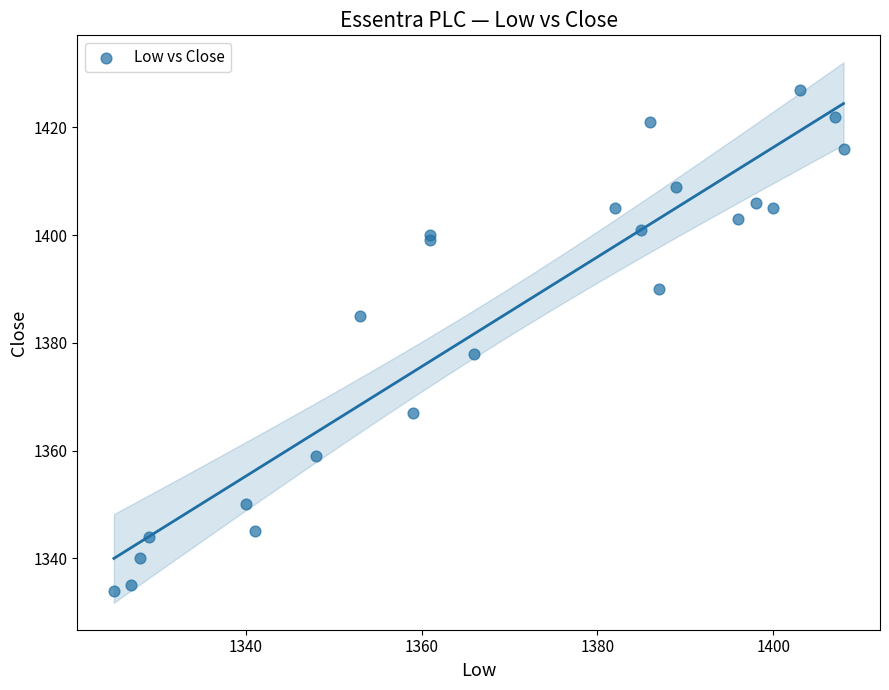

What Y value in the scatter plot is closest to 1380?

1378